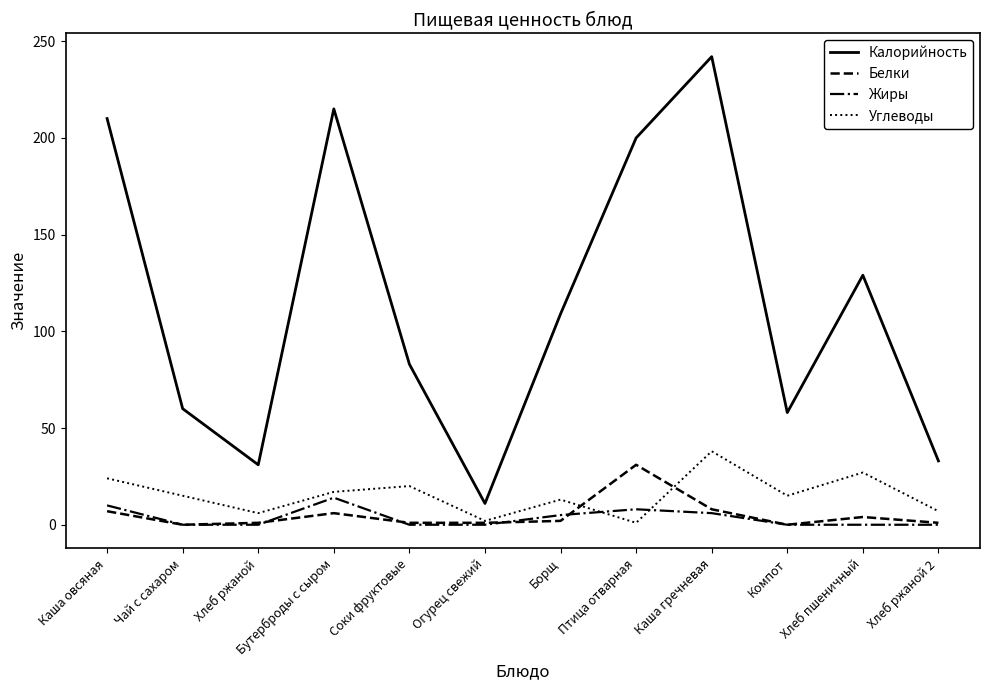

True or false: Калорийность and Углеводы intersect in this chart.

False